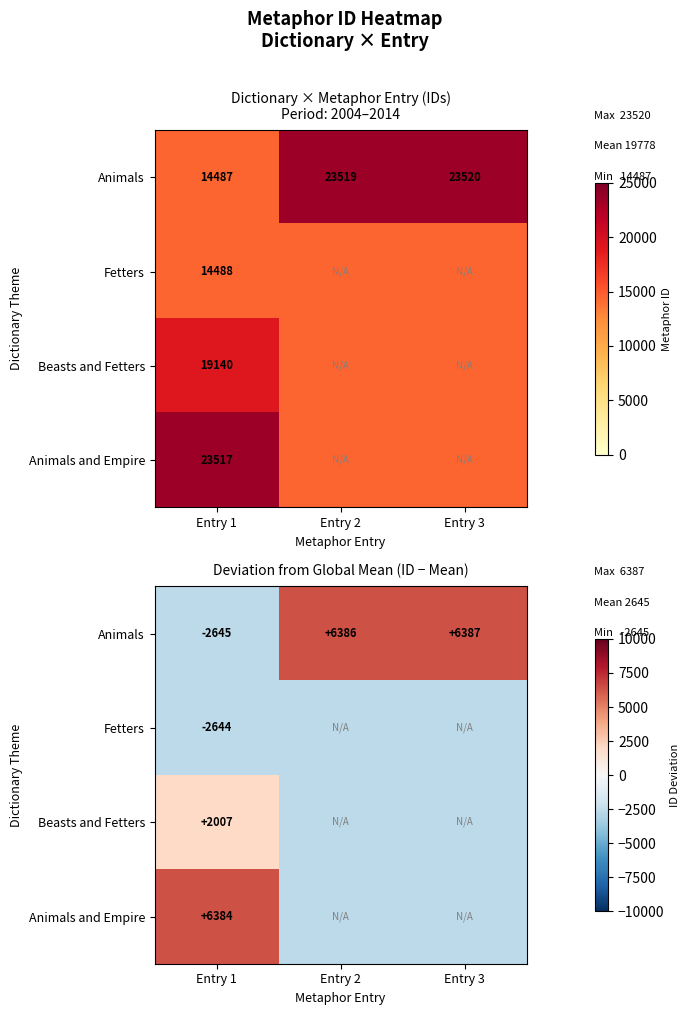

What is the difference between the maximum and minimum values in the Animals series?

9033.0